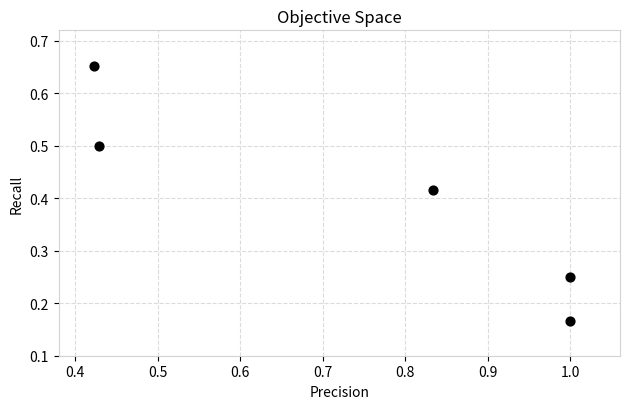

What is the range of X values (max minus min)?

0.6